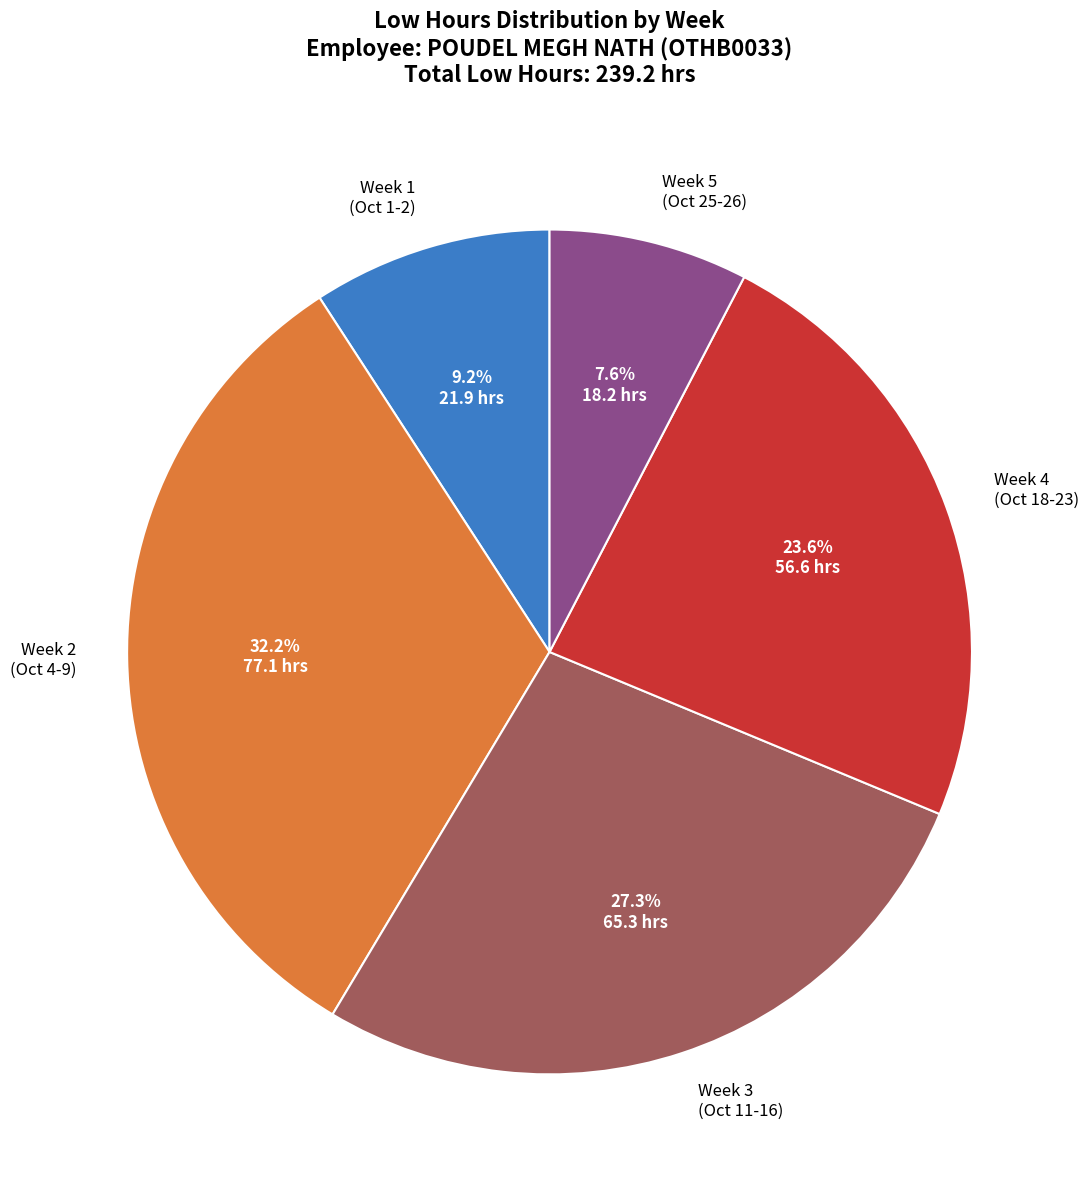

What percentage is NOT represented by Week 2 (Oct 4-9)?

67.8%